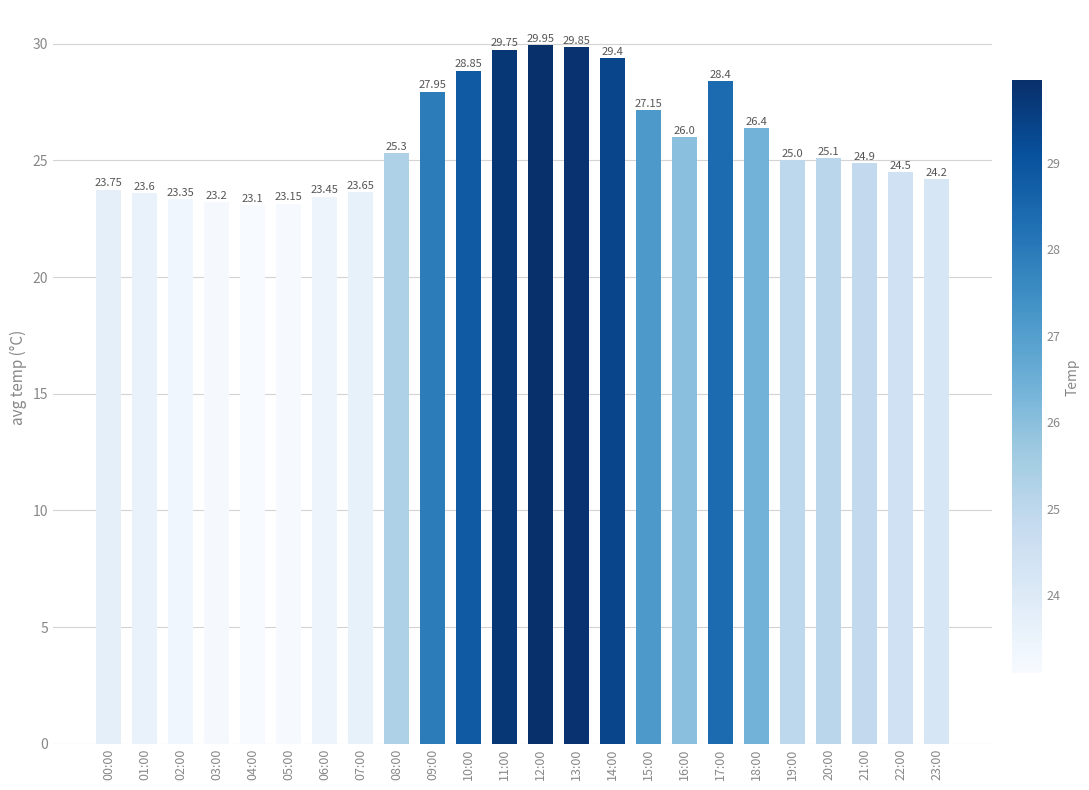

Is it true that the value at 06:00 is 23.4?

True